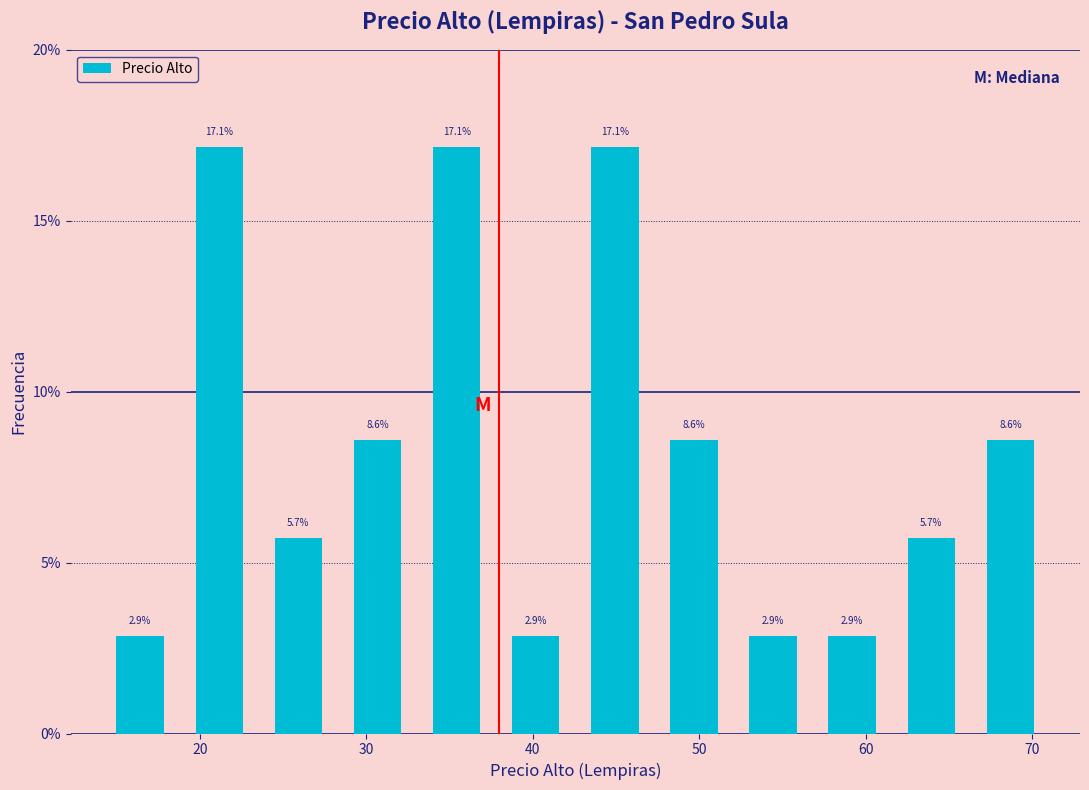

Reading left to right, list every bar in this chart as the range it spans on the x-axis followed by its height. The bar edges are not printed on the chart, so give them approximately, as read against the axis.

15 to 20: 2.9
20 to 25: 17.1
25 to 29: 5.7
29 to 34: 8.6
34 to 39: 17.1
39 to 44: 2.9
44 to 48: 17.1
48 to 53: 8.6
53 to 58: 2.9
58 to 63: 2.9
63 to 67: 5.7
67 to 72: 8.6